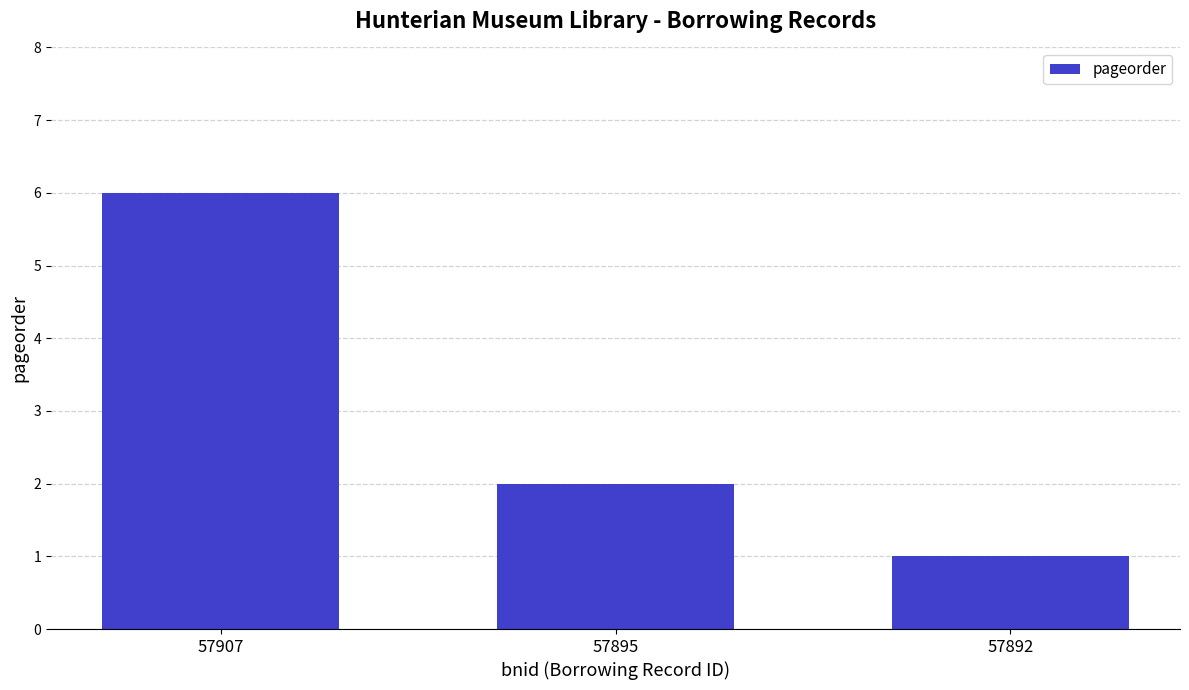

Where does the data first go above 2?

57907